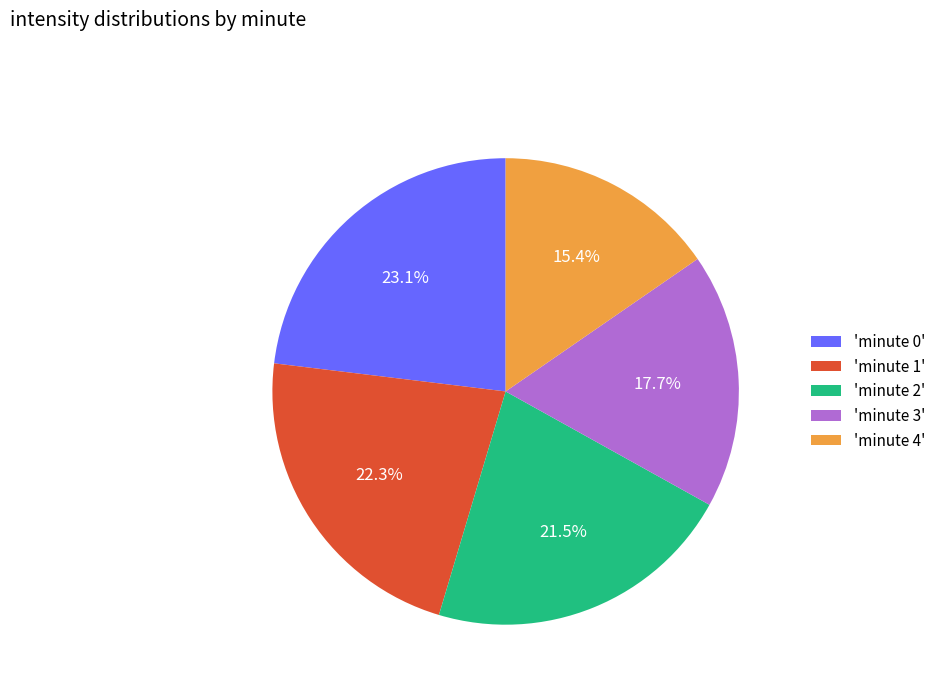

Combined, what portion of the pie is 'minute 0' and 'minute 4'?

38.5%